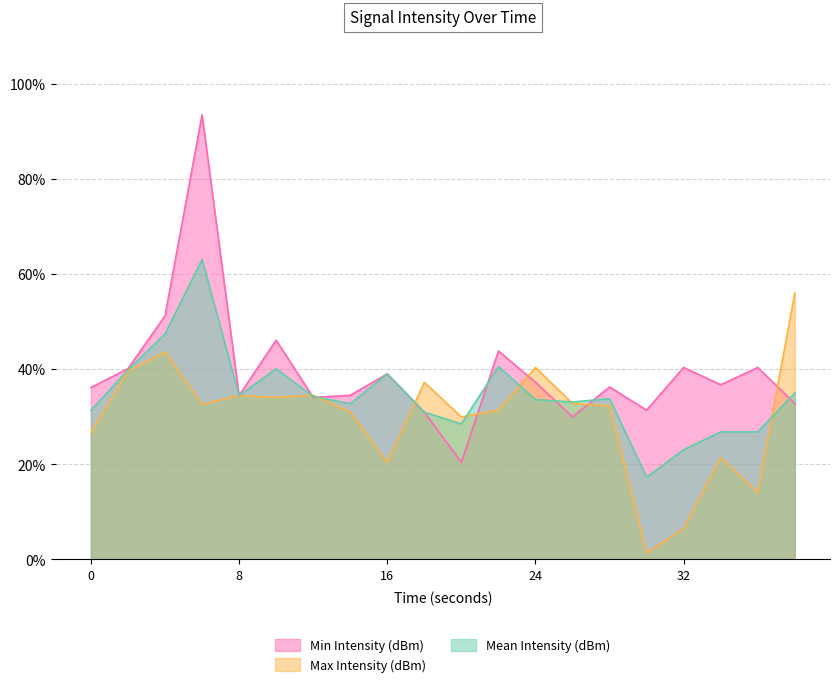

After their last crossing, which series has the higher values: Mean Intensity (dBm) or Min Intensity (dBm)?

Mean Intensity (dBm)